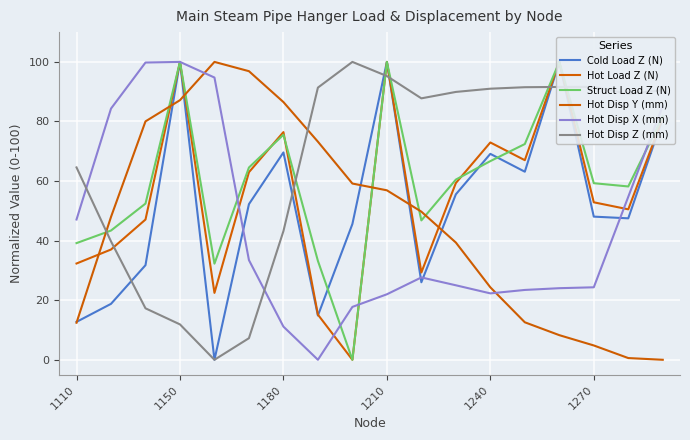

Is it true that Hot Disp X (mm) equals 47.1 at 1110?

True